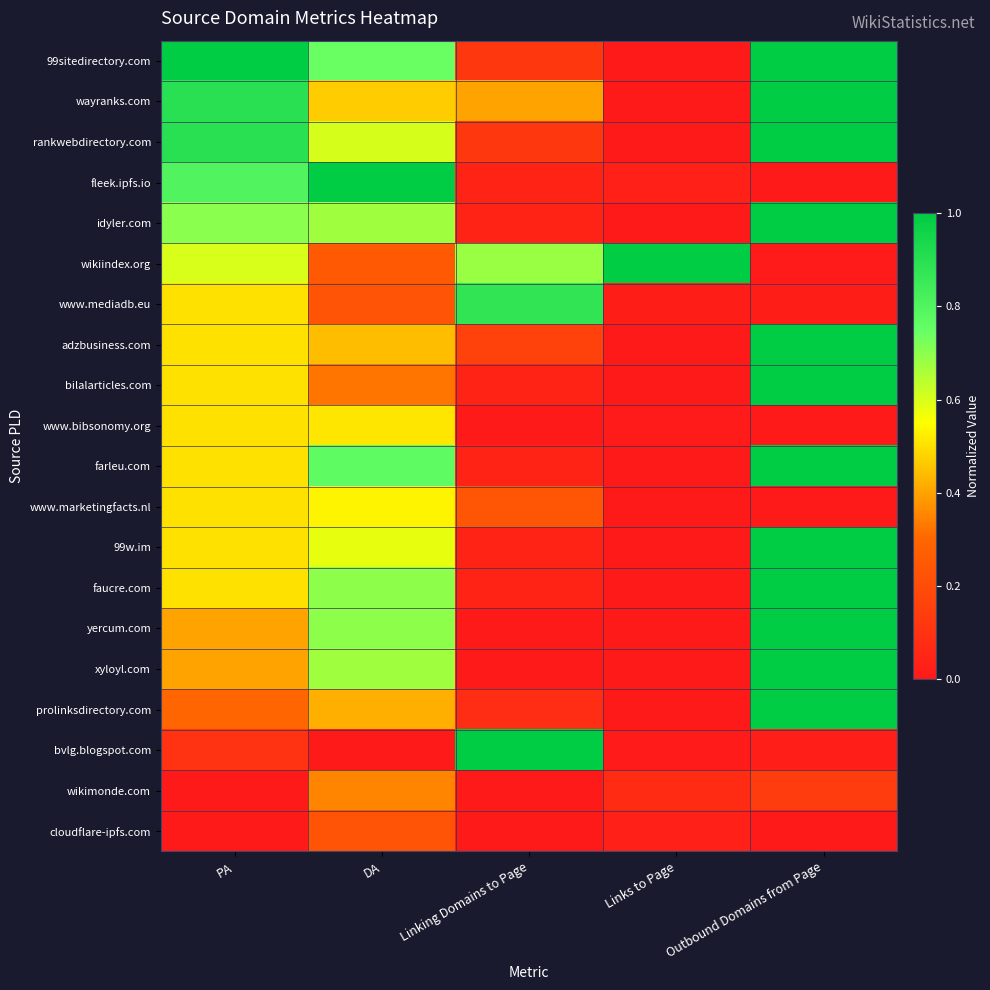

What is the spread (max minus min) of values at Linking Domains to Page?

1.0